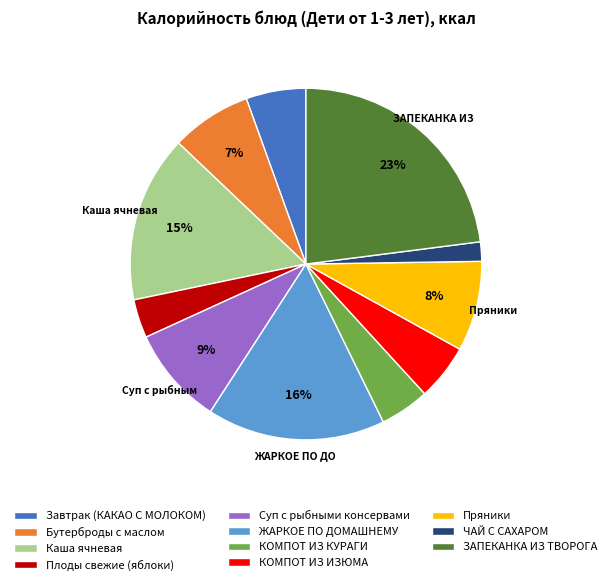

Count the number of slices in the pie.

11